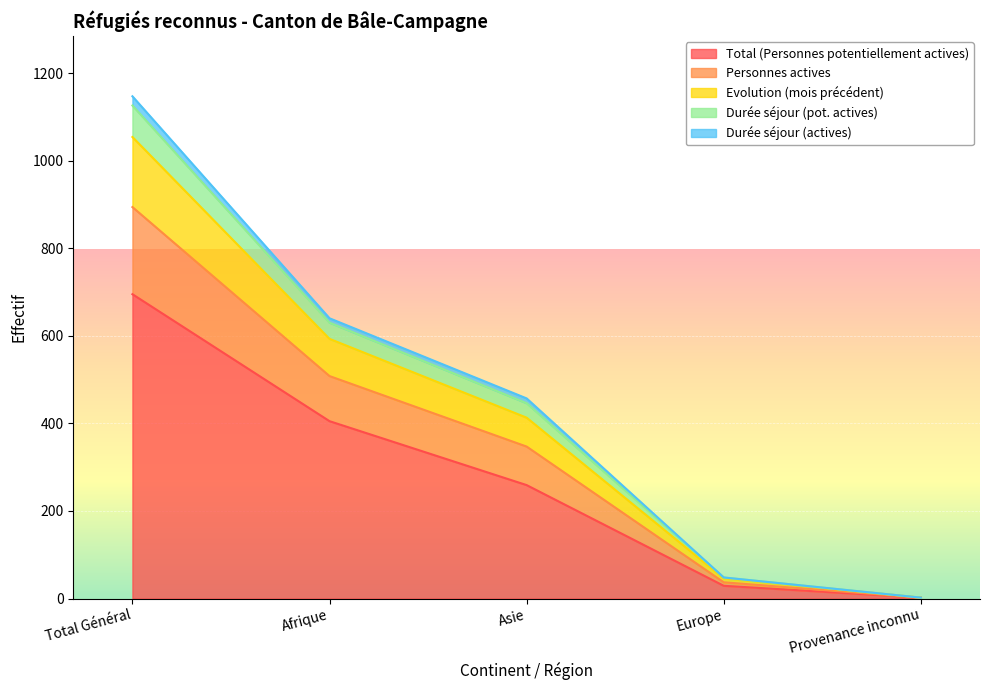

What is the highest value of the Total (Personnes potentiellement actives) series?

695